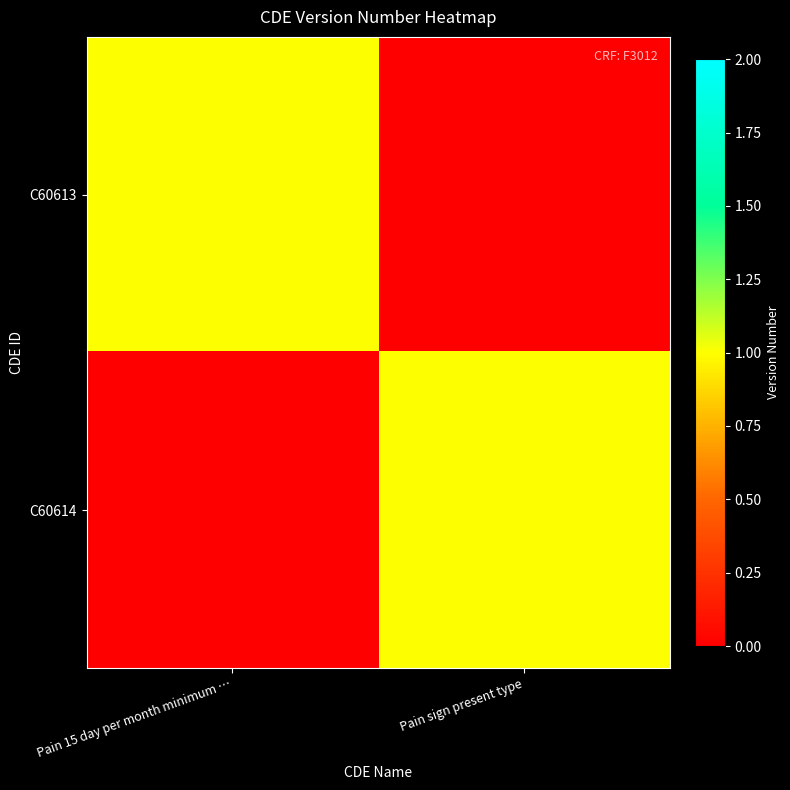

Reading left to right, list all the values displayed in this chart.

C60613: Pain 15 day per month minimum …=1	Pain sign present type=0
C60614: Pain 15 day per month minimum …=0	Pain sign present type=1